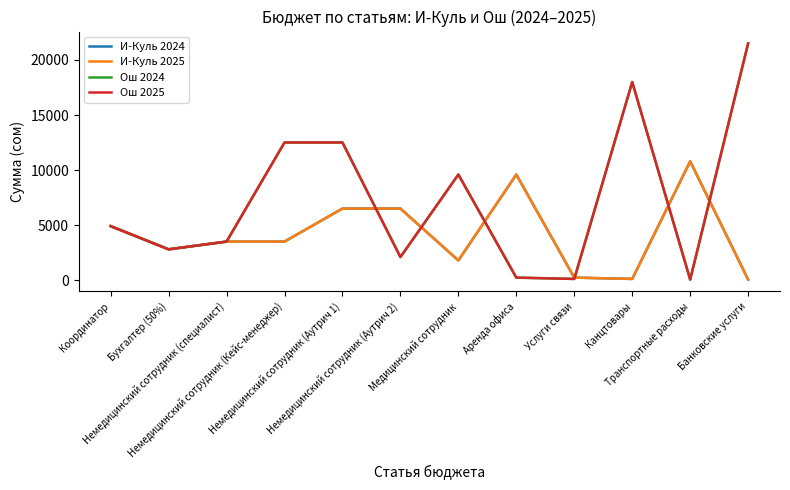

Reading right to left, extract all data points from this chart.

И-Куль 2024: 60	10800	120	240	9600	1800	6510	6510	3510	3510	2808	4914
И-Куль 2025: 60	10800	120	240	9600	1800	6510	6510	3510	3510	2808	4914
Ош 2024: 21510	60	18000	120	240	9600	2106	12510	12510	3510	2808	4914
Ош 2025: 21510	60	18000	120	240	9600	2106	12510	12510	3510	2808	4914